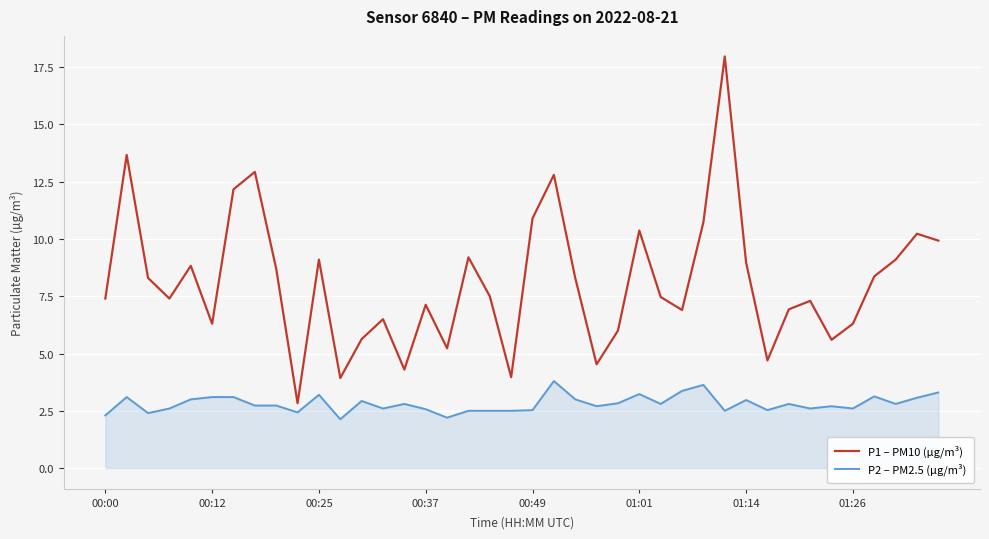

What is the lowest value of the P1 – PM10 (µg/m³) series?

2.8